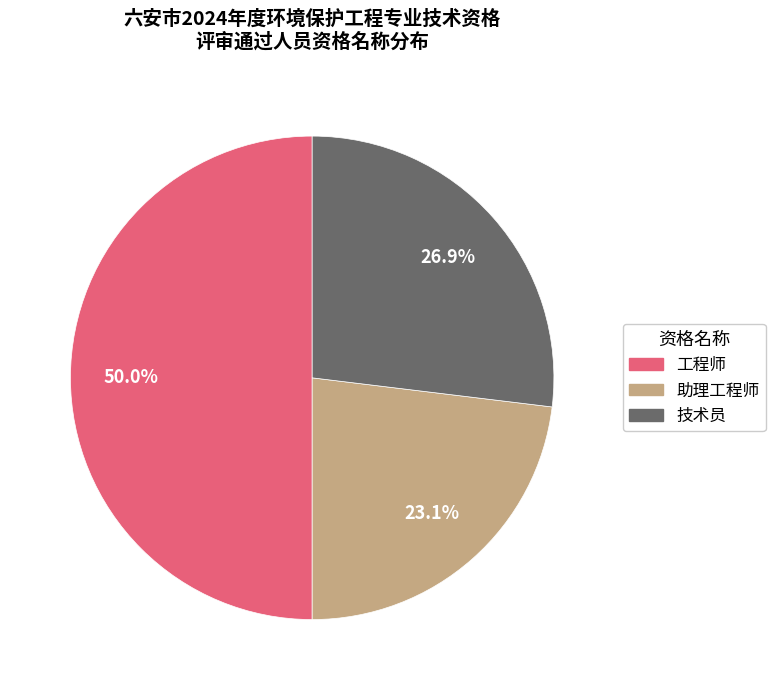

How many segments does this pie chart have?

3